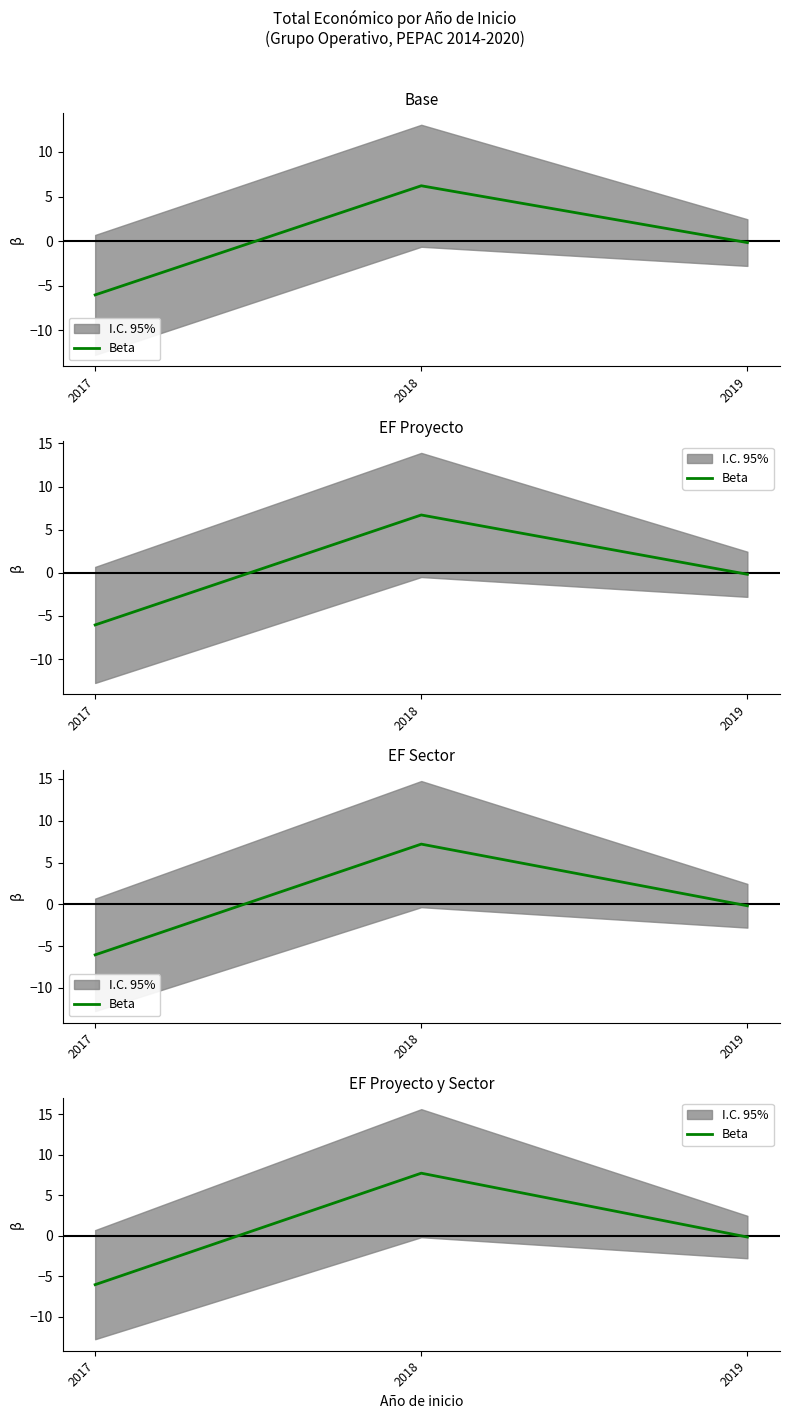

Reading right to left, list all the values displayed in this chart.

2019=-0.2	2018=7.7	2017=-6.0